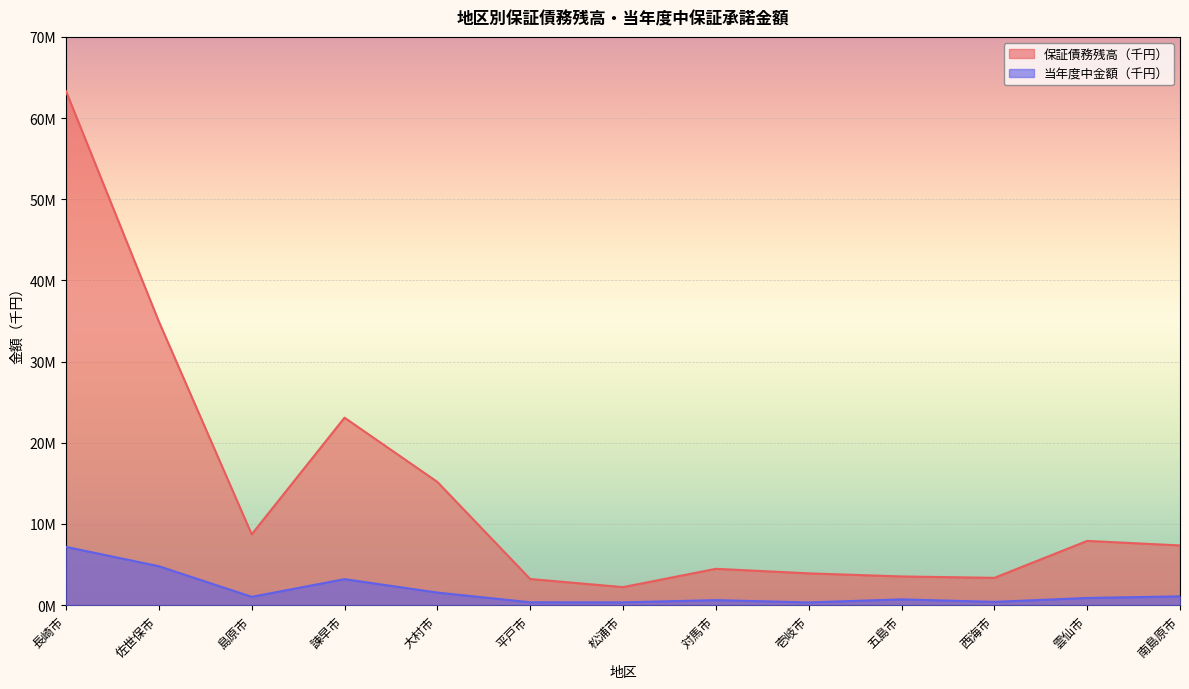

What is the maximum value shown in the chart?

63306159.4